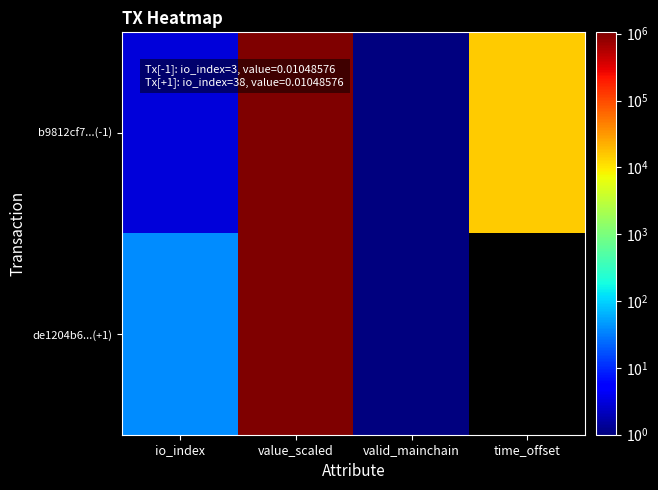

Rank the series by their average value, from lowest to highest.

de1204b6...(+1), b9812cf7...(-1)